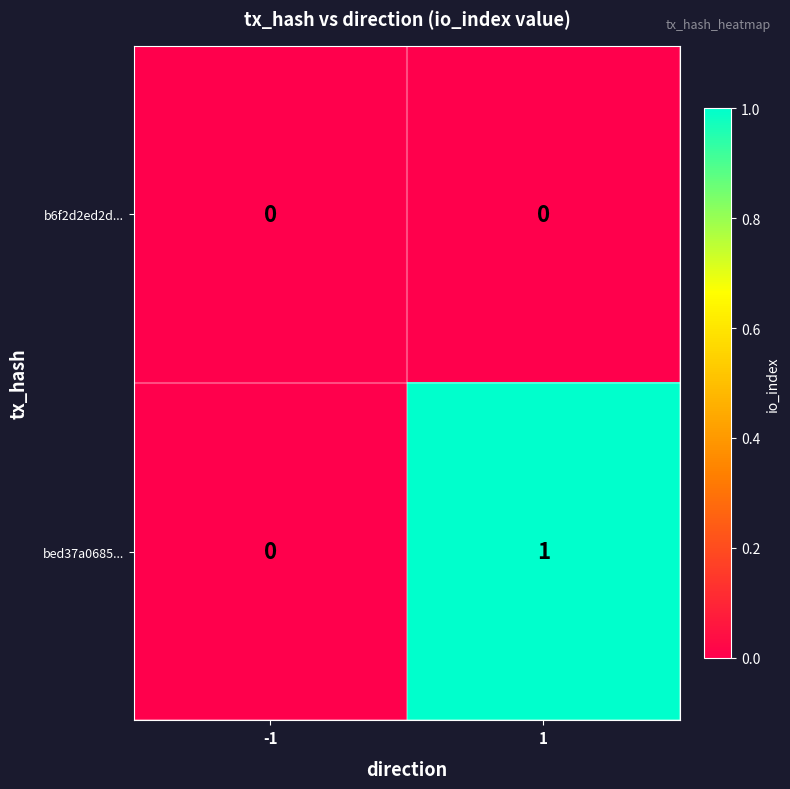

Which series changed the most between -1 and 1?

bed37a0685...